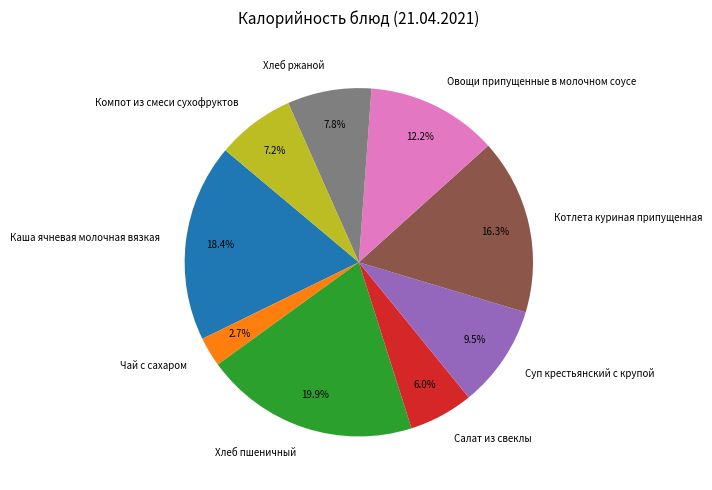

To the nearest percent, what is the difference between the largest and smallest slice percentages?

17%